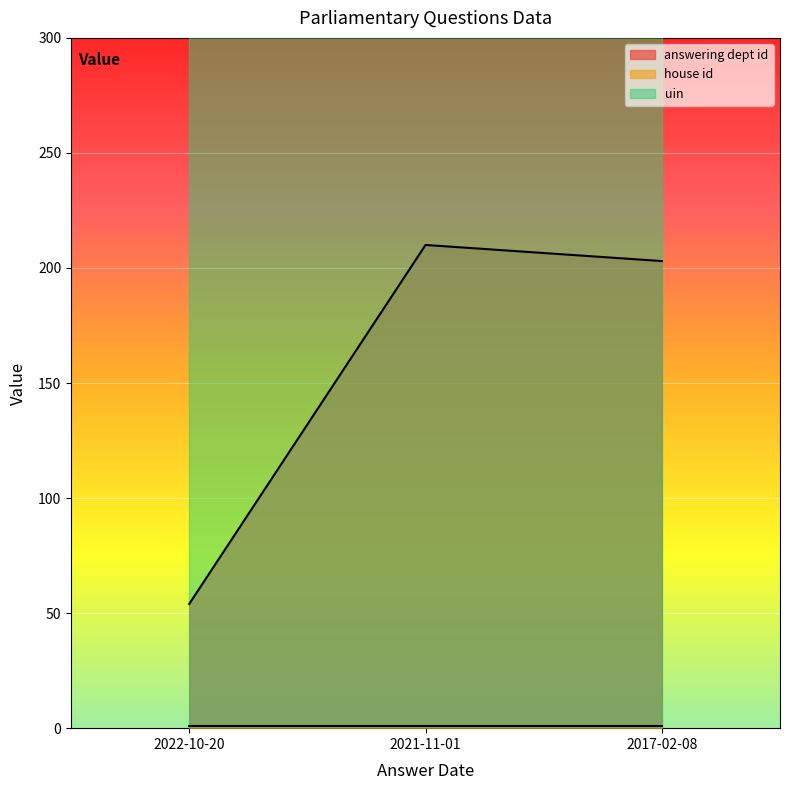

What are all the series names shown in the legend?

answering dept id, house id, uin